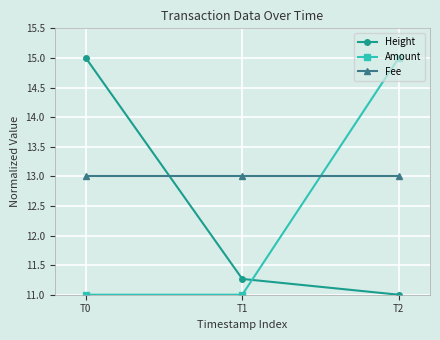

True or false: Amount has a value of 15.0 at T2.

True